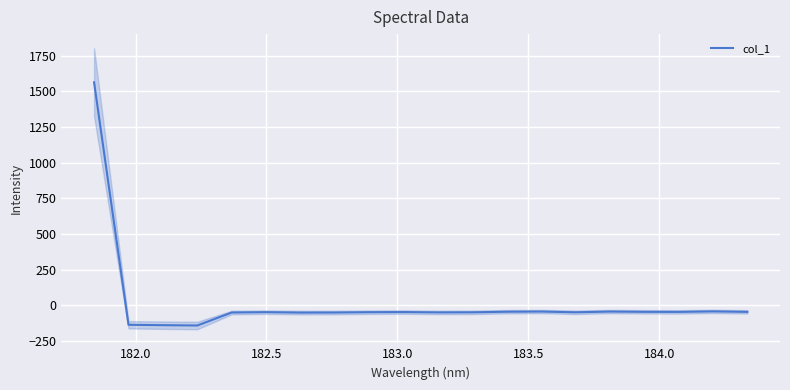

True or false: there are more than 0 points higher than both neighbors.

True